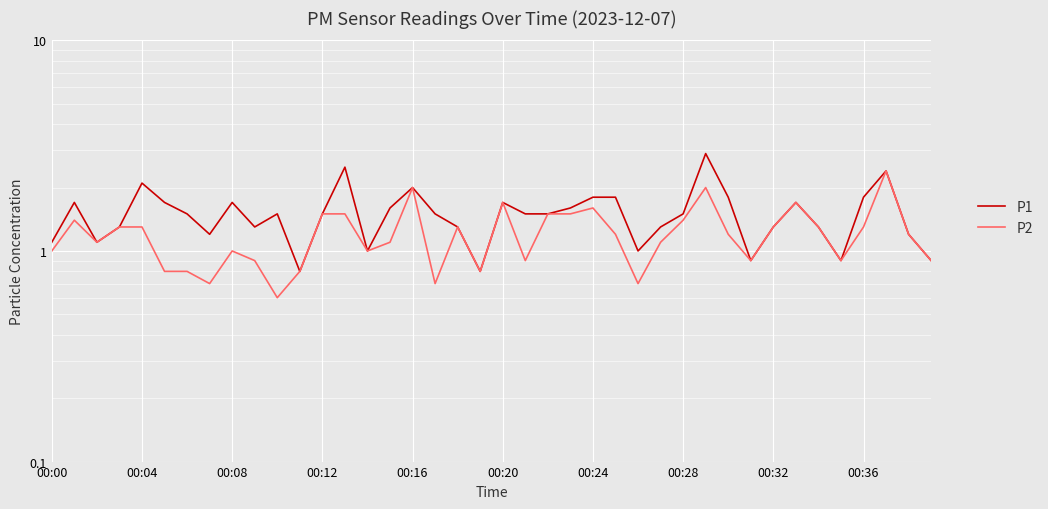

List the series in order of their peak value, lowest first.

P2, P1